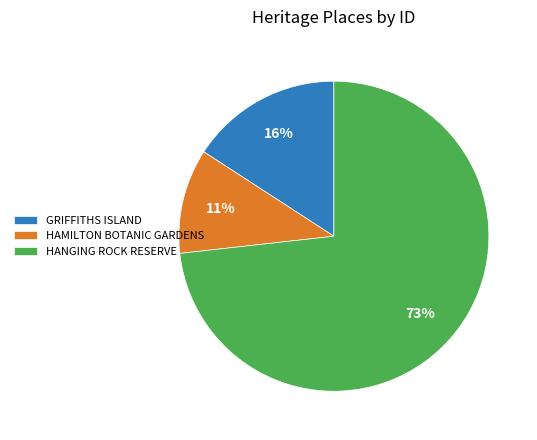

What percentage is the HANGING ROCK RESERVE slice, to the nearest percent?

73%